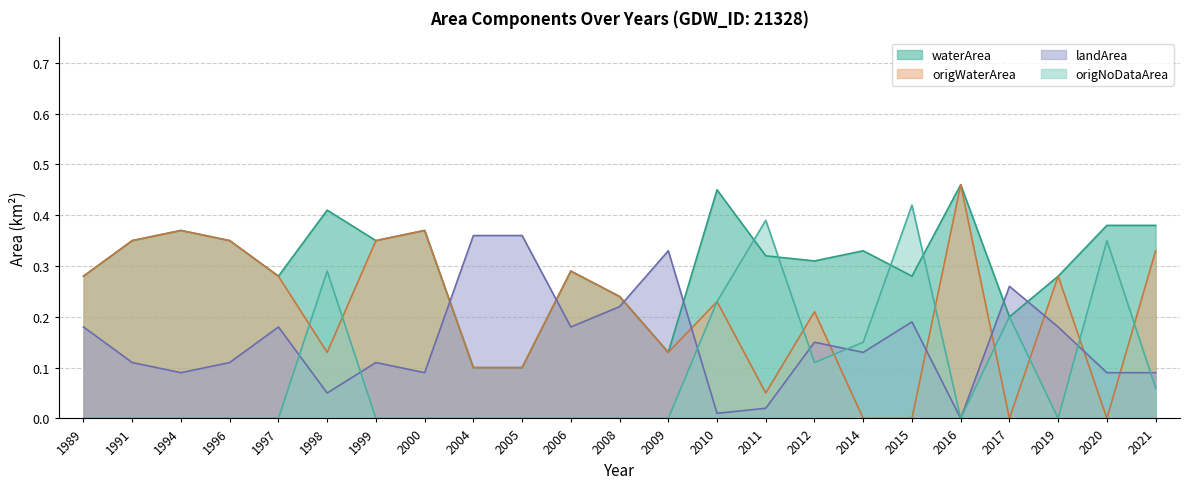

Does the chart display data point markers on the line(s)?

No